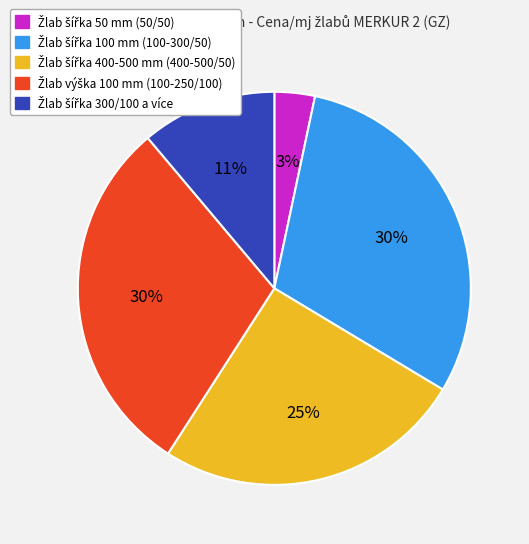

How many slices are in this pie chart?

5